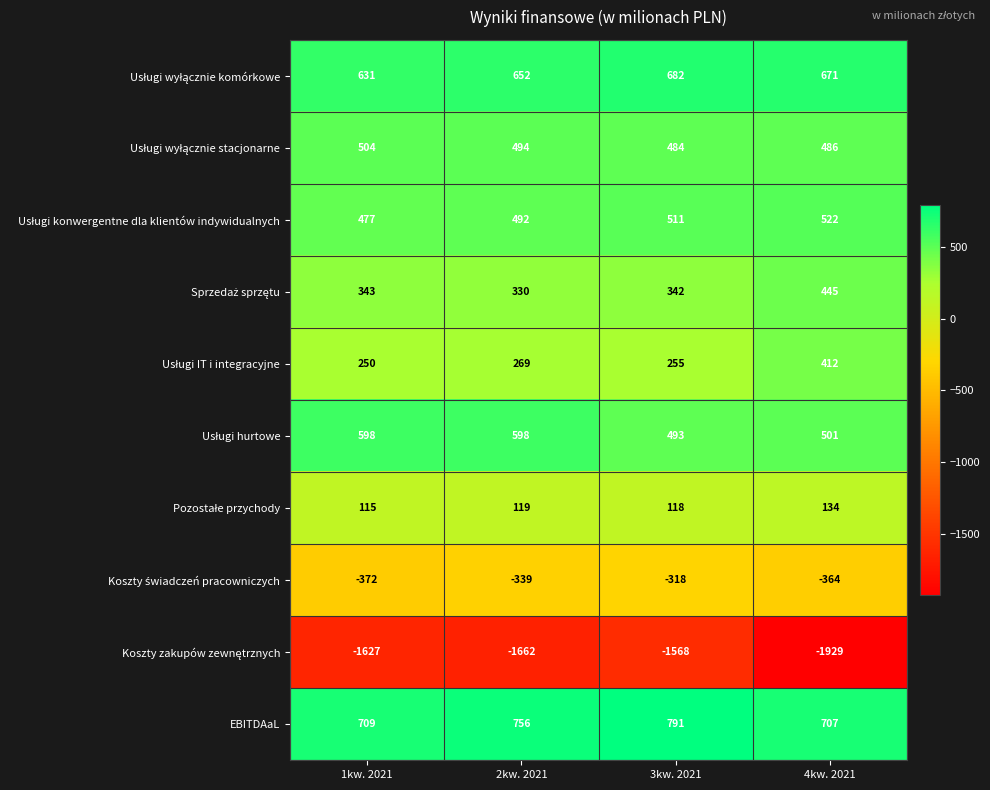

Which series has the largest total across all categories?

EBITDAaL